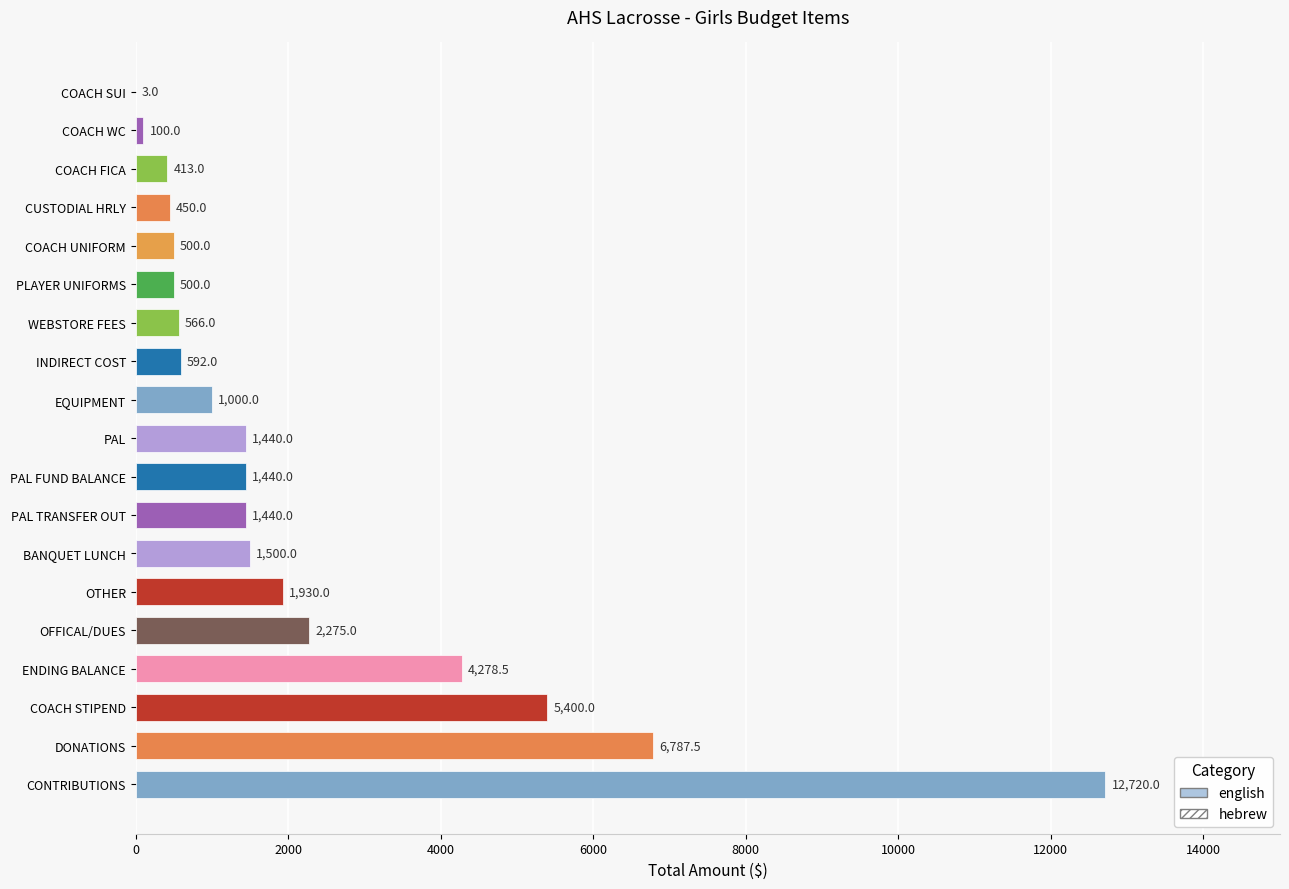

Is it true that the value at PAL TRANSFER OUT is 348.6?

False